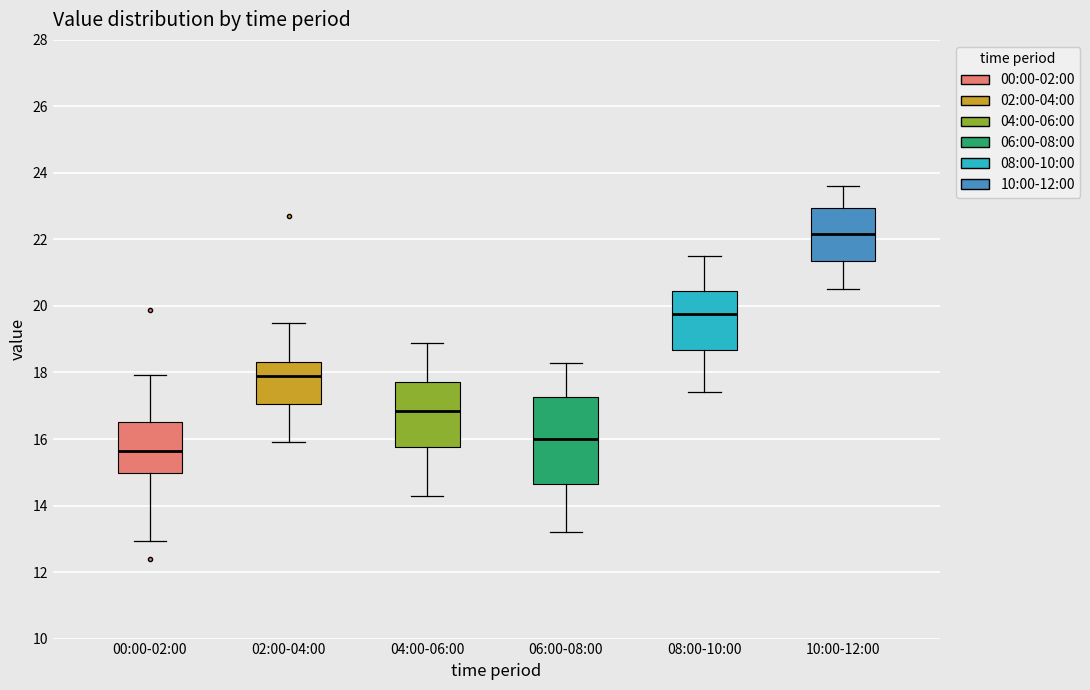

Which box's median line is the highest?

10:00-12:00